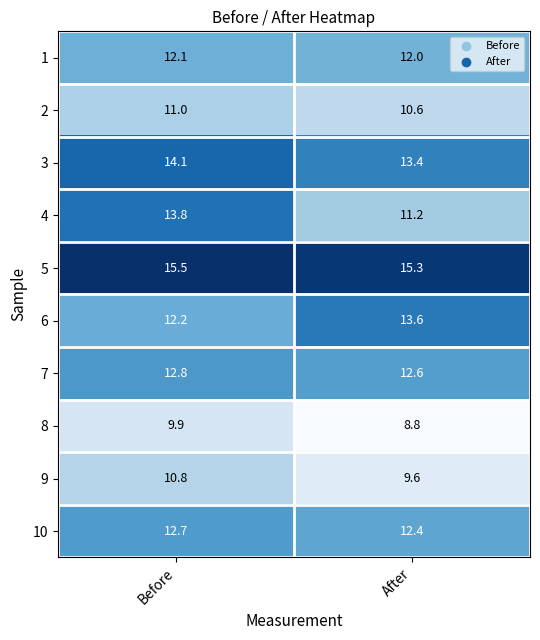

Reading left to right, transcribe all the data shown in this chart.

1: Before=12.1	After=12.0
2: Before=11.0	After=10.6
3: Before=14.1	After=13.4
4: Before=13.8	After=11.2
5: Before=15.5	After=15.3
6: Before=12.2	After=13.6
7: Before=12.8	After=12.6
8: Before=9.9	After=8.8
9: Before=10.8	After=9.6
10: Before=12.7	After=12.4